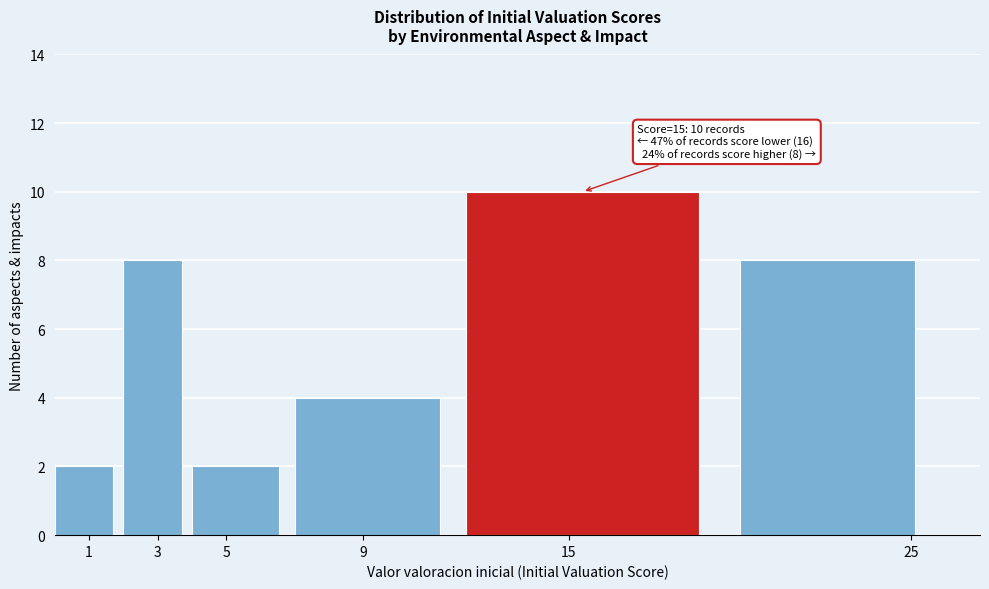

Which range on the x-axis has the tallest bar?

12 to 20